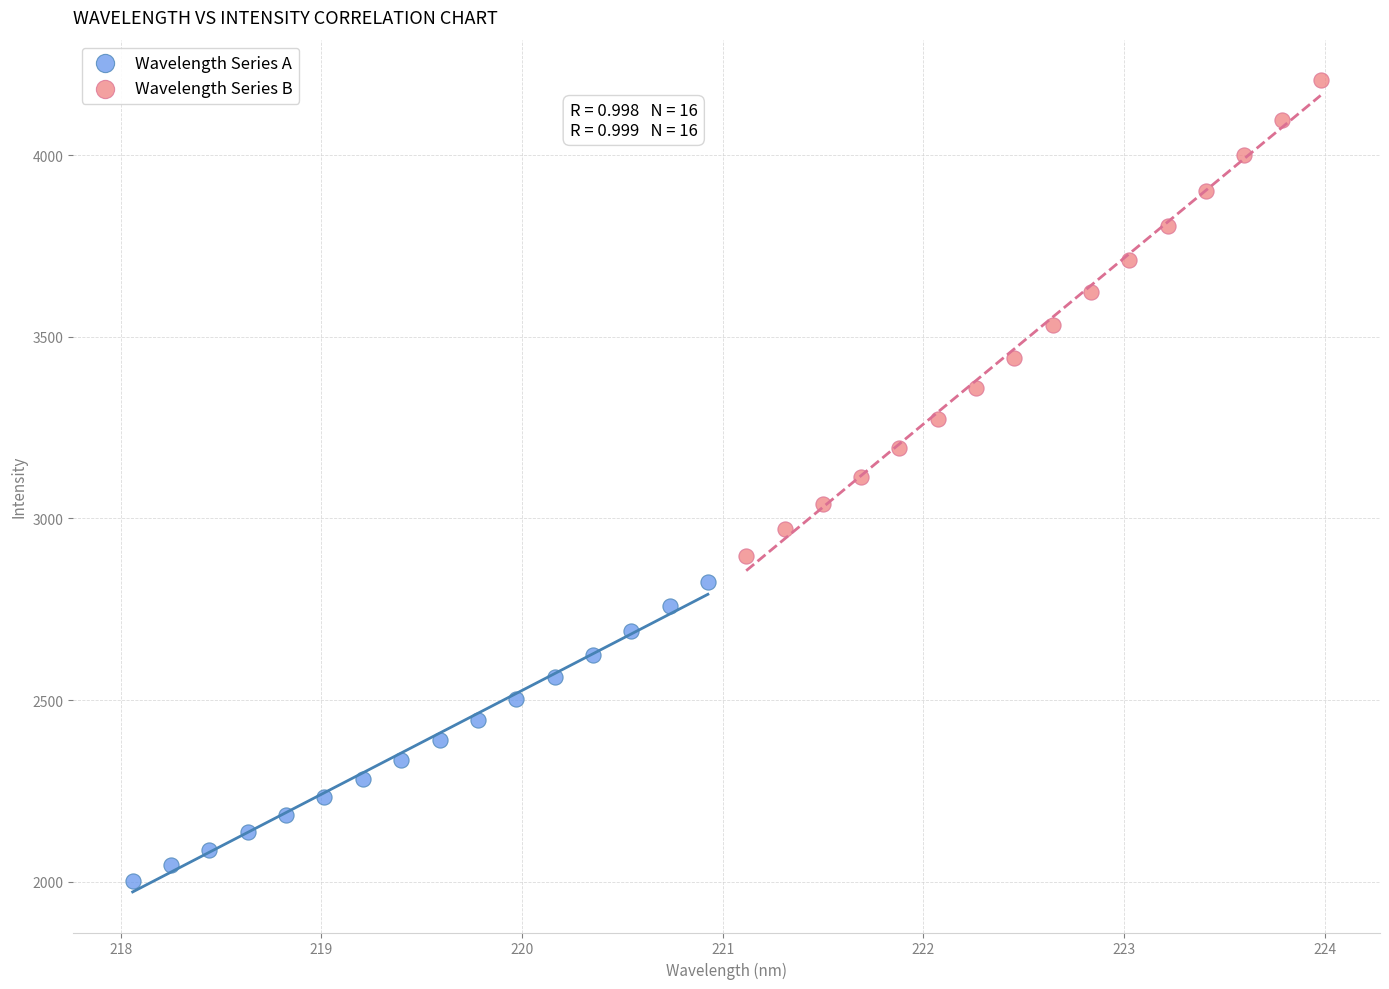

Which series reaches the maximum Y coordinate?

Wavelength Series B